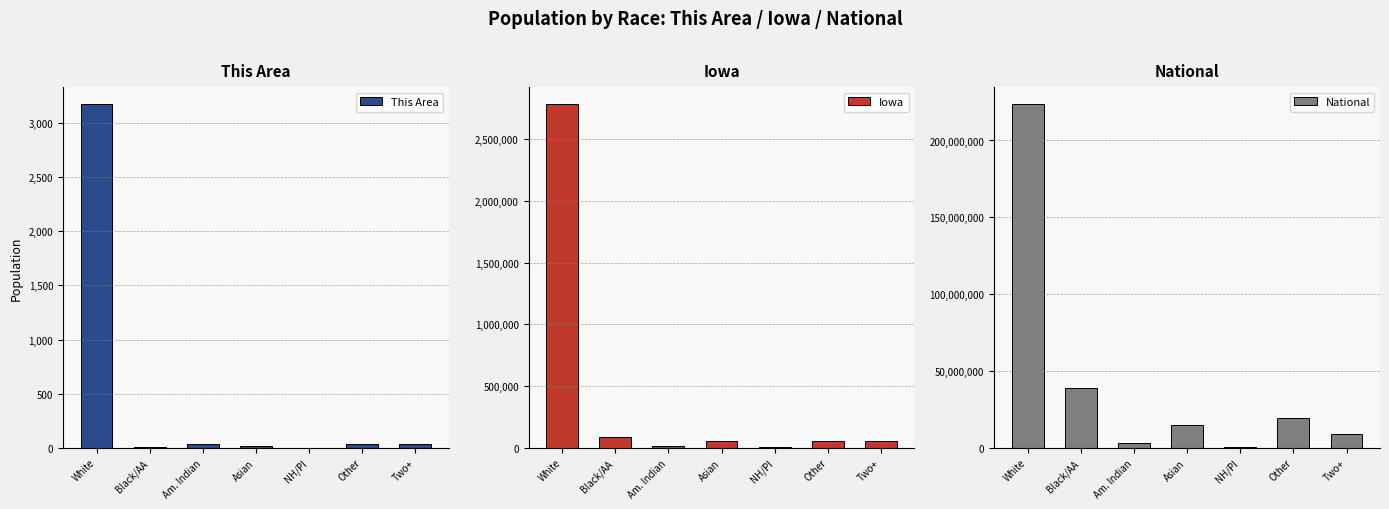

Rank the series at Asian from lowest to highest value.

This Area, Iowa, National